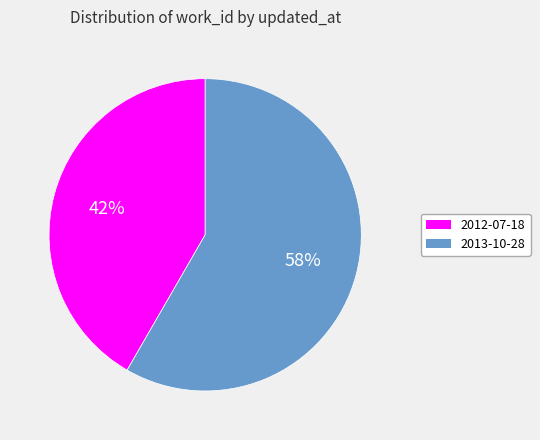

How many segments does this pie chart have?

2